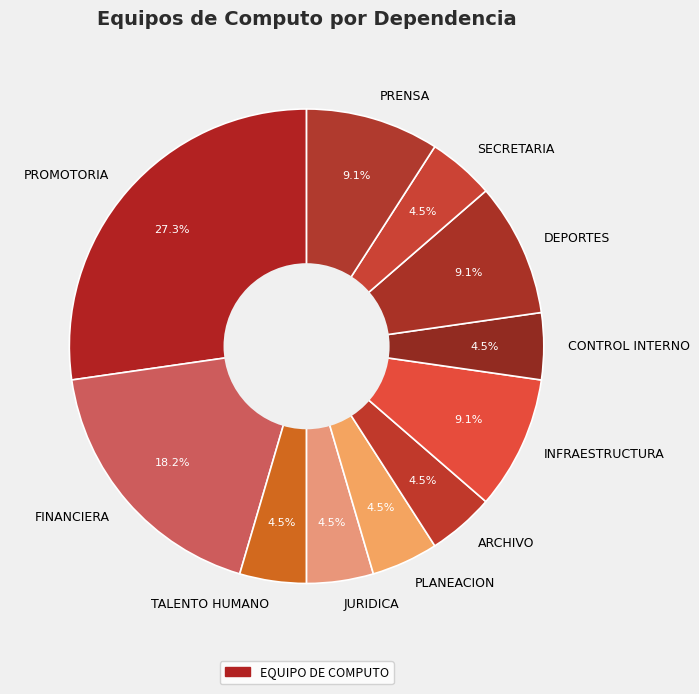

What percentage is NOT represented by DEPORTES?

90.9%